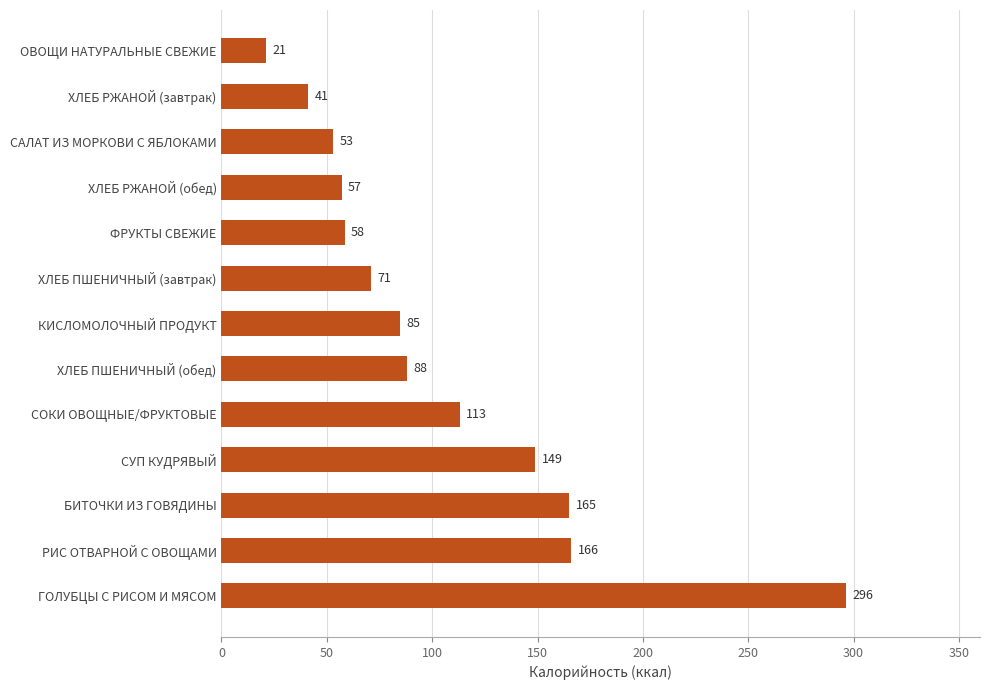

Between ХЛЕБ РЖАНОЙ (обед) and СУП КУДРЯВЫЙ, which is larger?

СУП КУДРЯВЫЙ